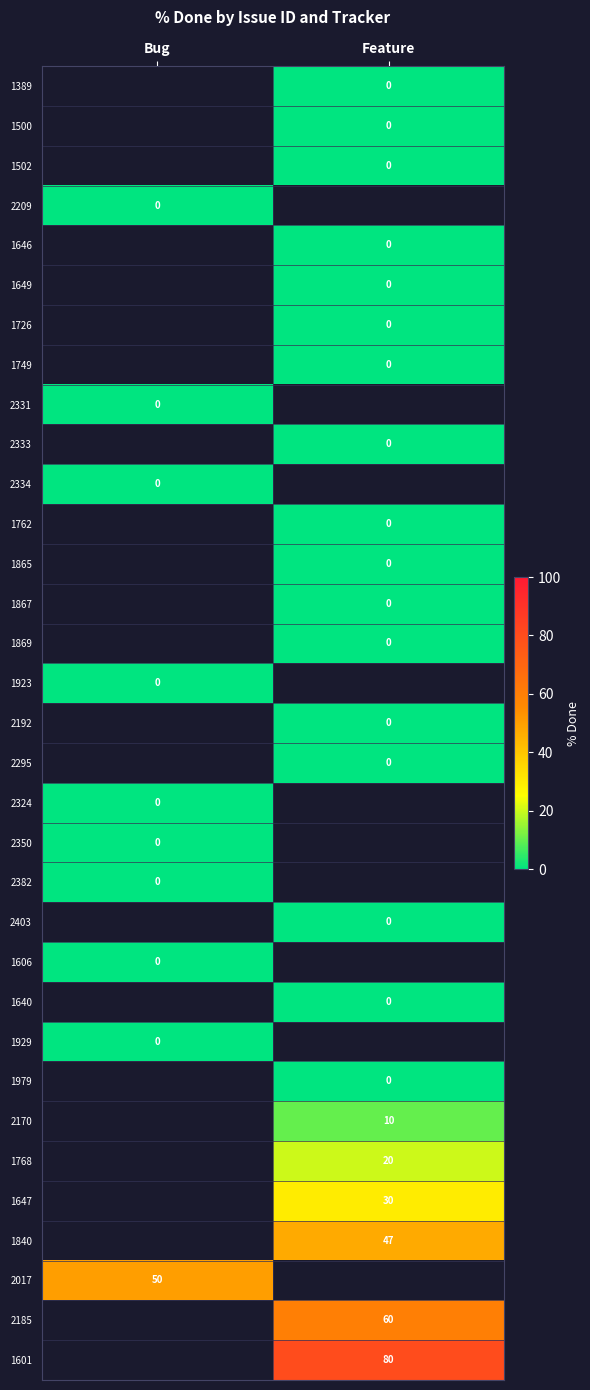

Which has a higher value, Feature or Bug?

Bug